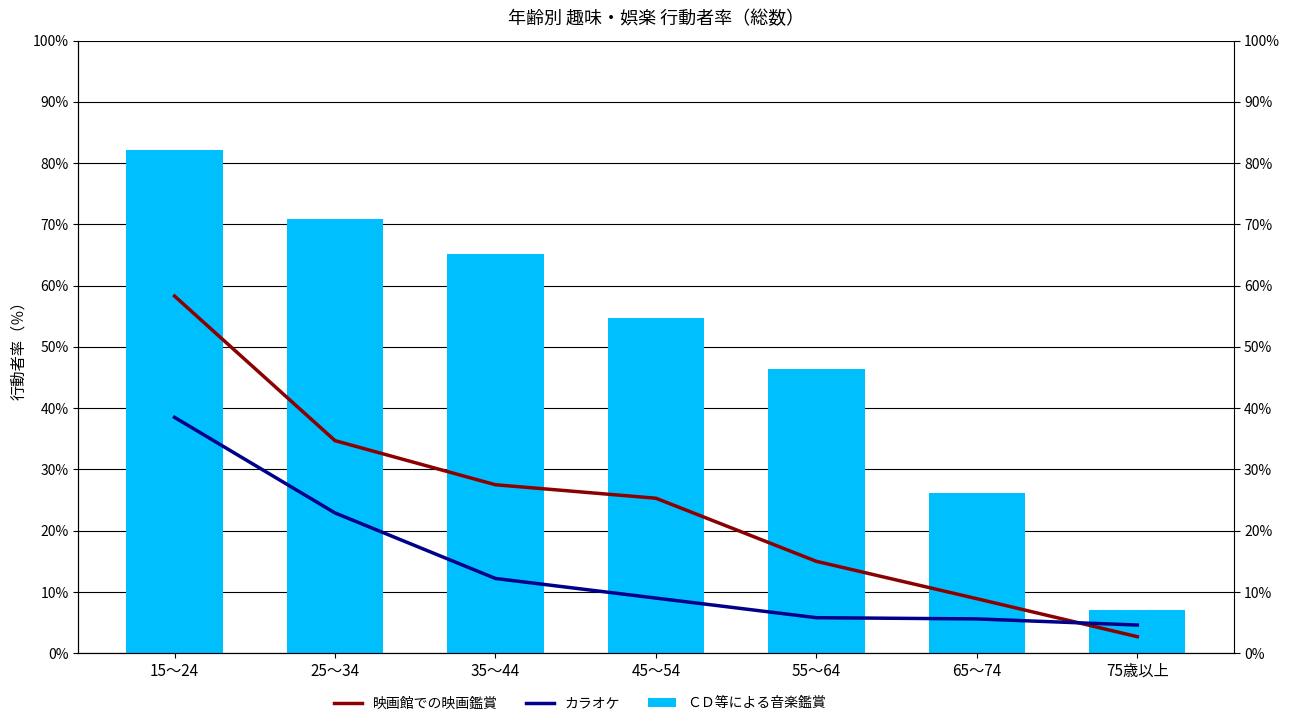

What is the label of the 7th bar from the right?

15～24